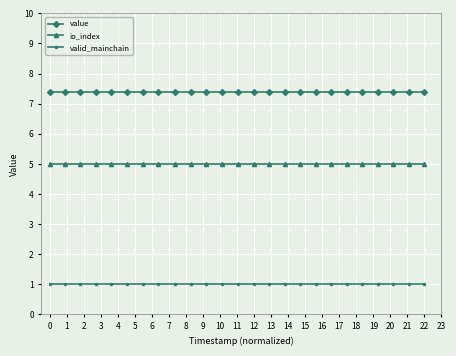

True or false: io_index and valid_mainchain cross at least once.

False